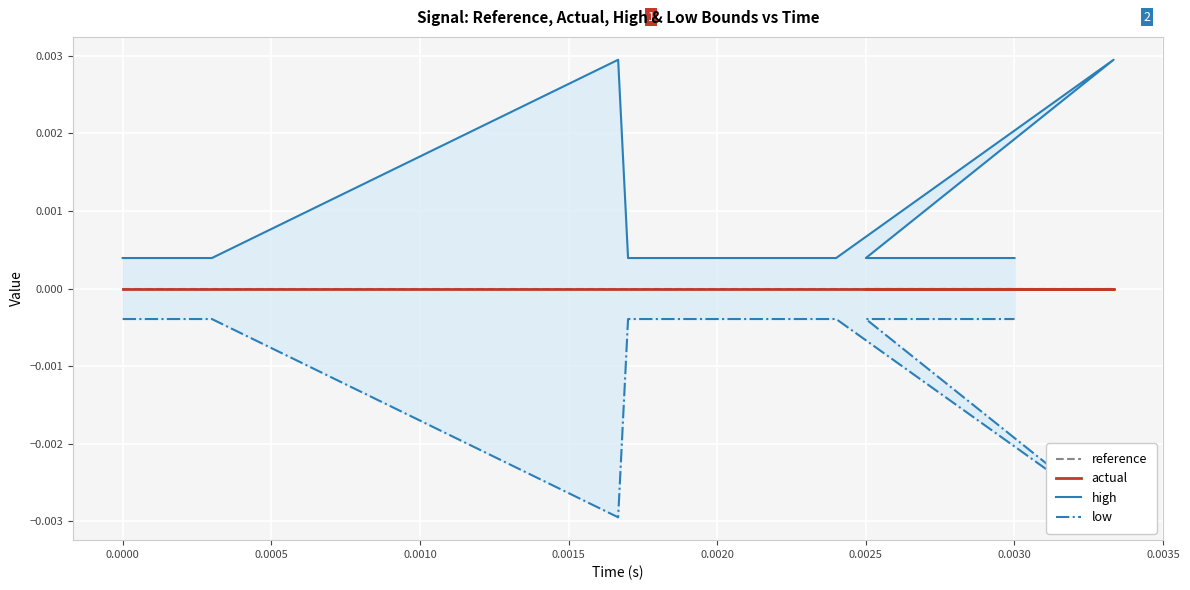

At how many categories does at least one series exceed 0?

20